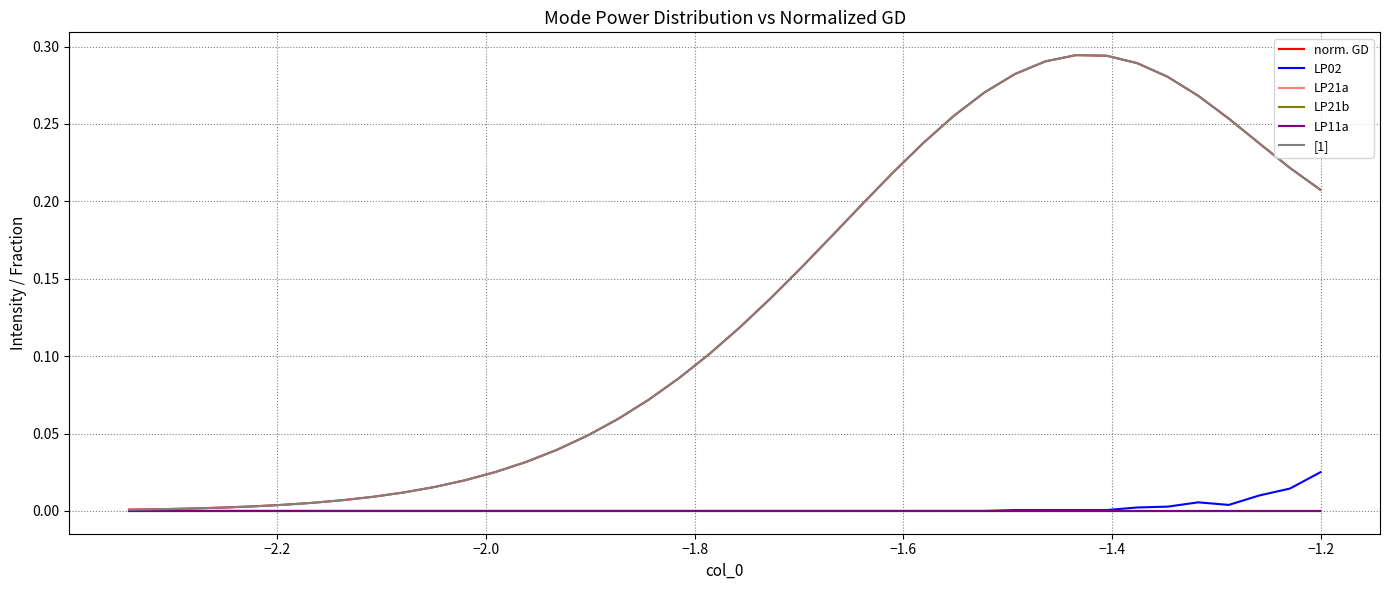

True or false: LP21b and LP21a cross at least once.

False